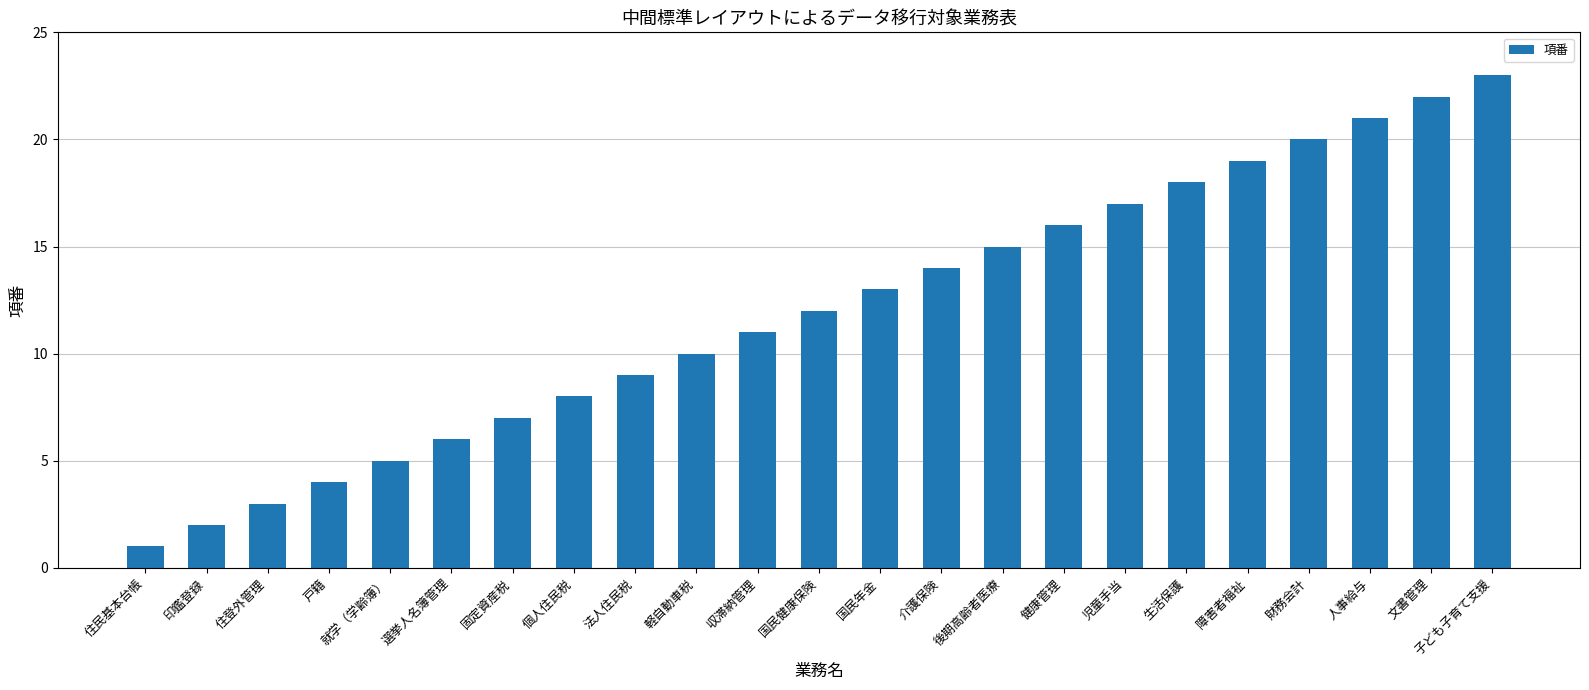

What is the change in value from 固定資産税 to 子ども子育て支援?

+16